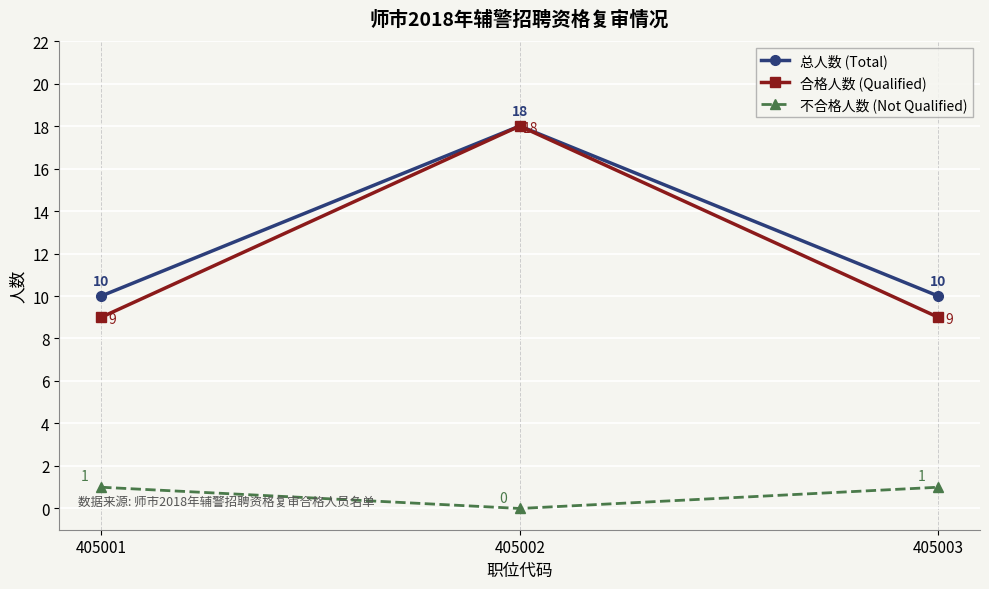

What is the sum of the 不合格人数 (Not Qualified) values at 405002 and 405003?

1